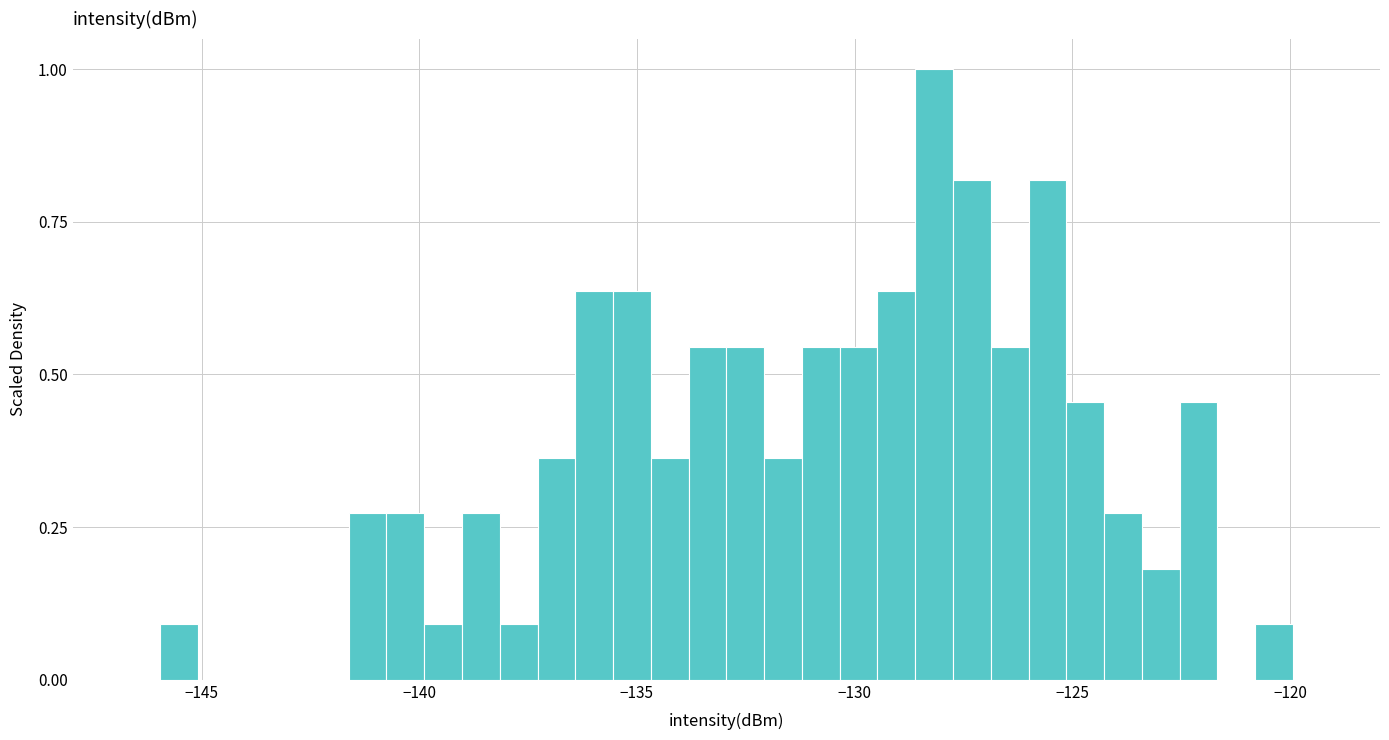

Read against the x-axis, roughly where is the centre of the tallest bar?

-128.0